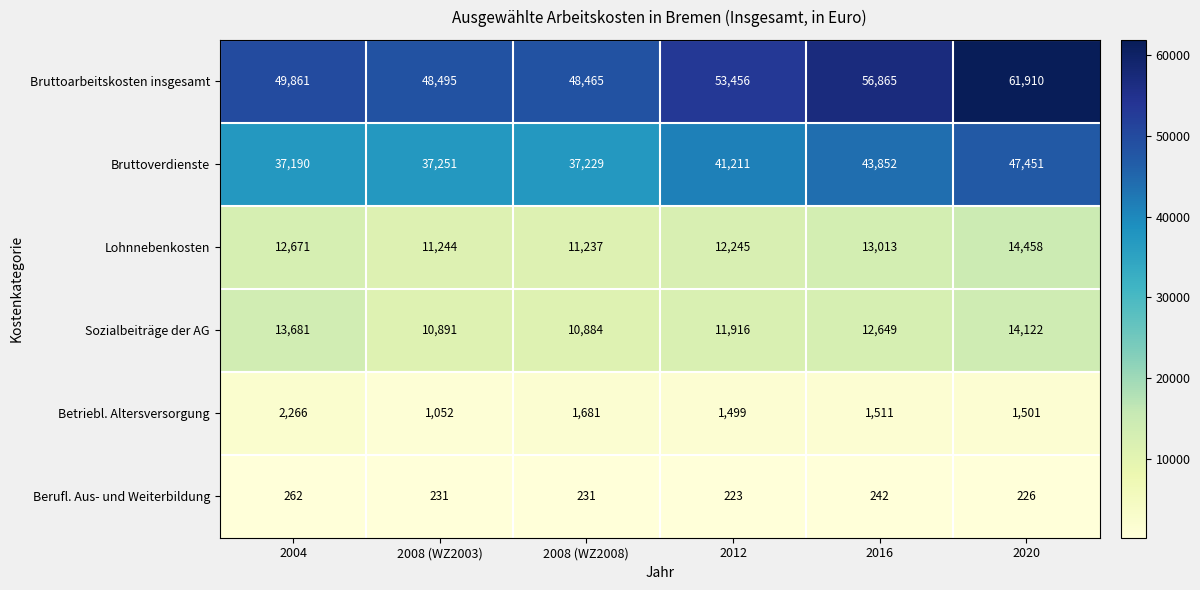

What is the total value across all series at 2012?

120550